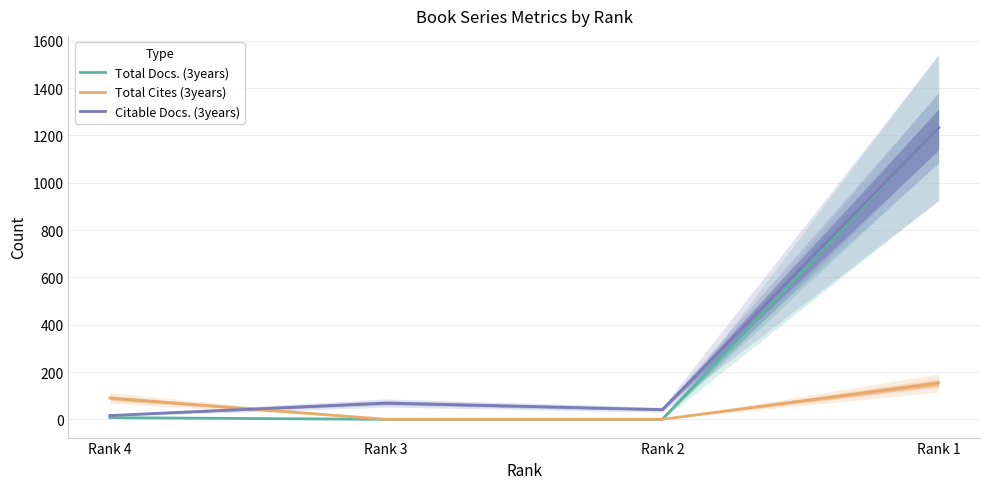

What is the spread (max minus min) of values at Rank 4?

83